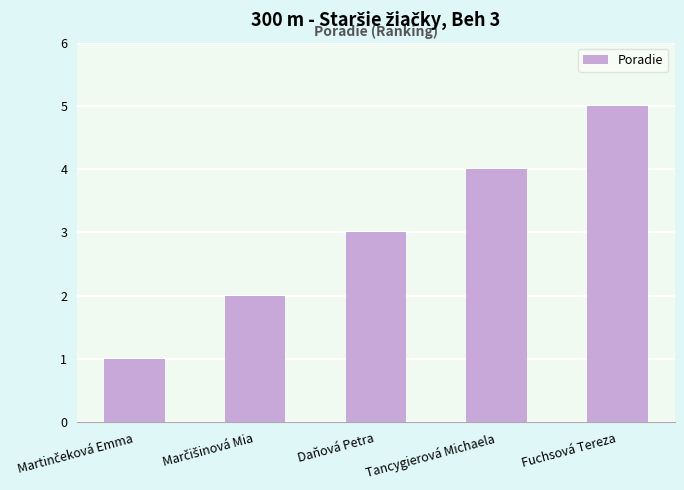

What is the value of the 2nd bar from the left?

2